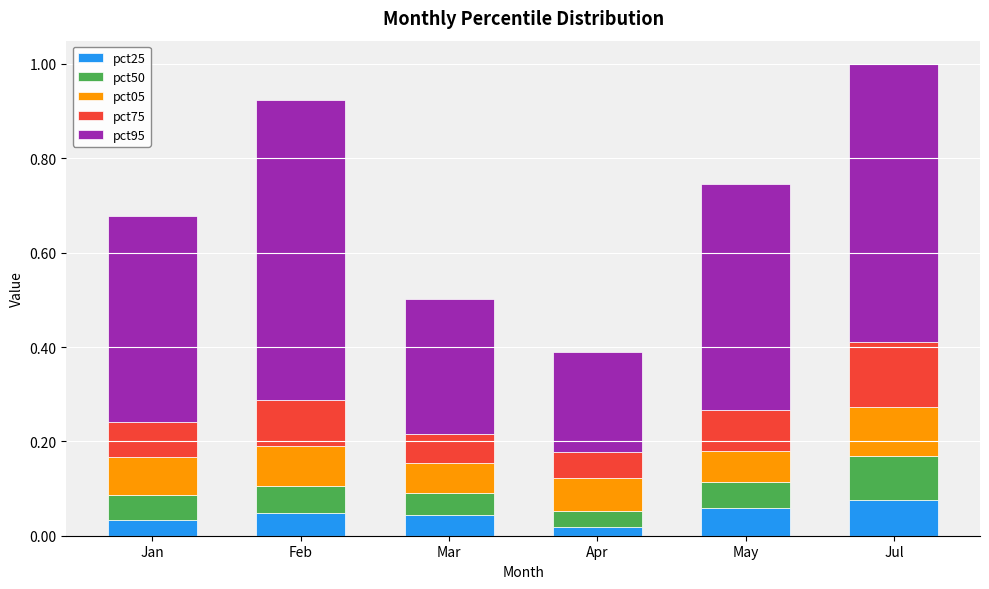

What is the total value across all series at May?

0.7